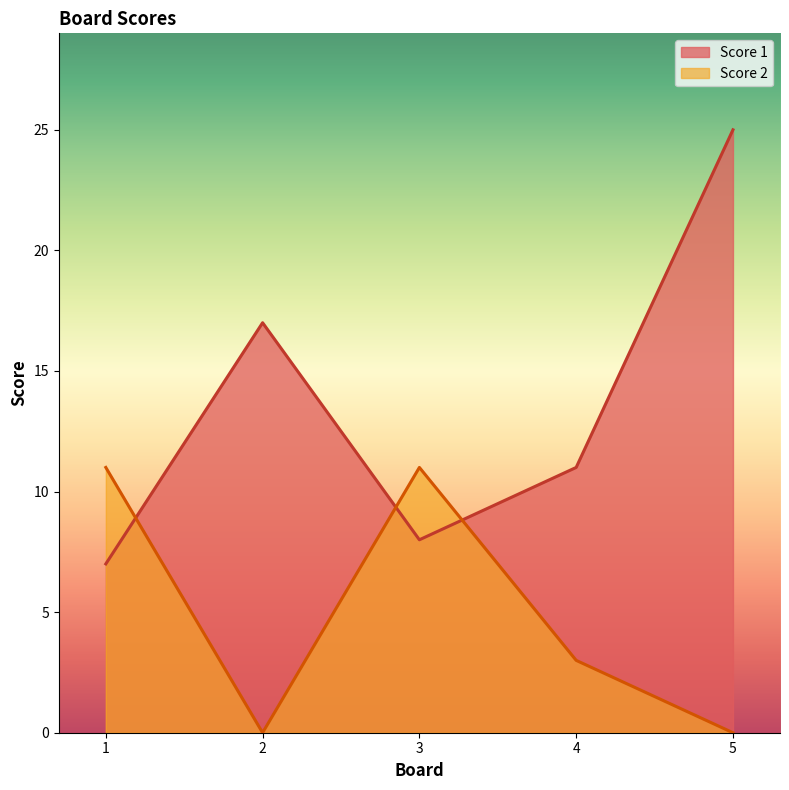

True or false: Score 1 and Score 2 intersect in this chart.

True